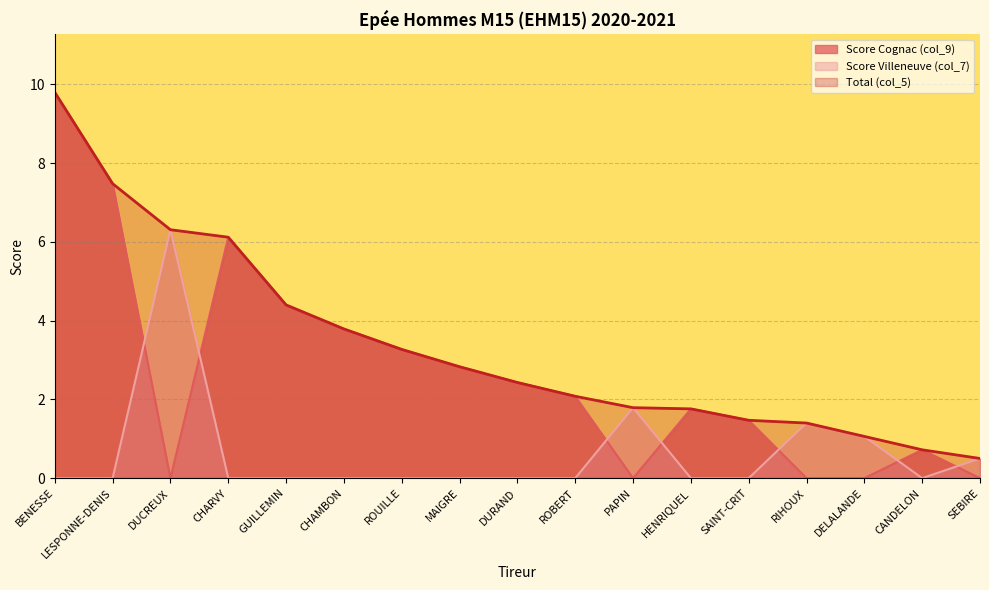

What is the difference between the maximum and minimum values in the Total (col_5) series?

9.3